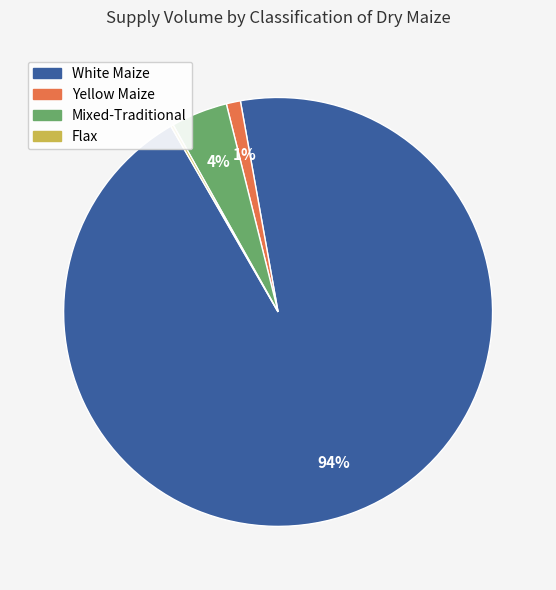

To the nearest percent, what is the average slice percentage?

25%